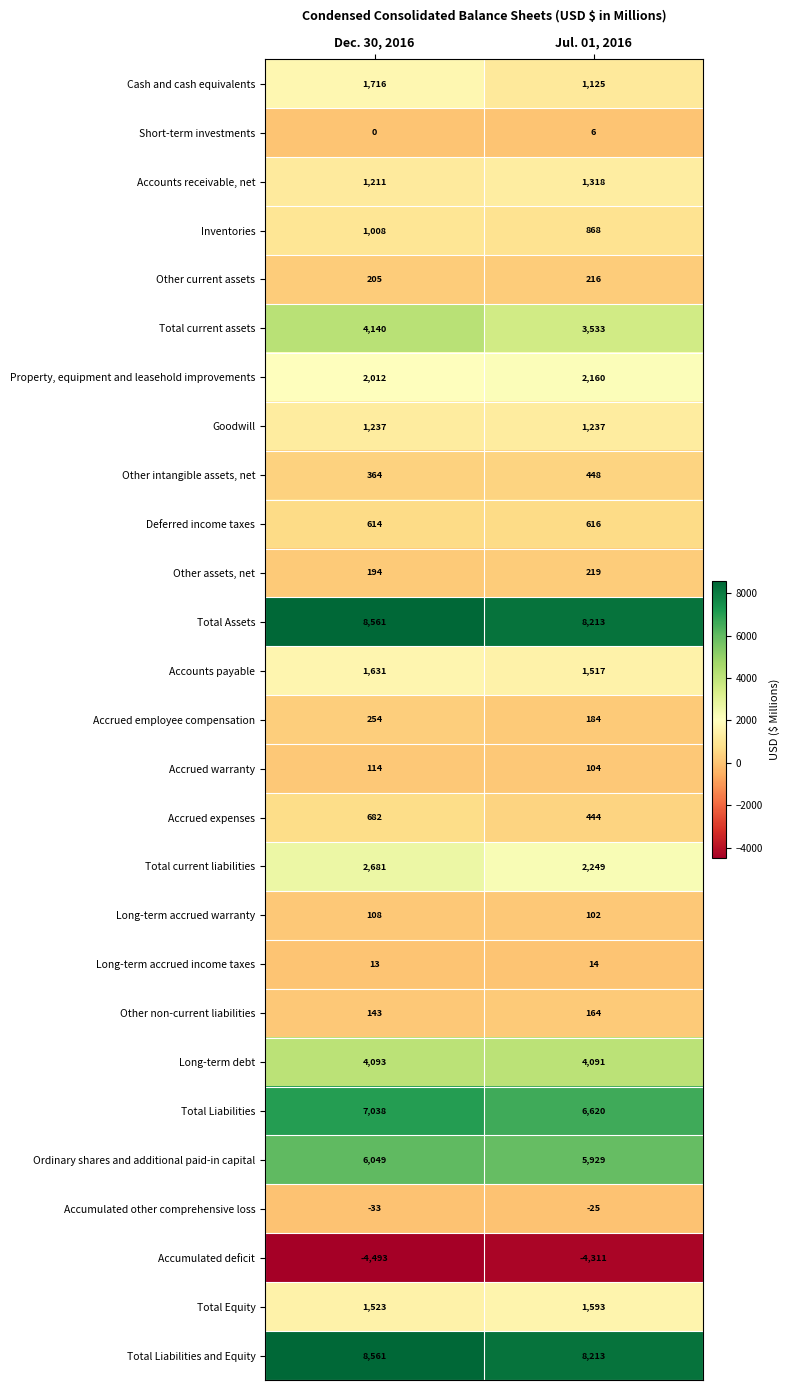

What is the total value across all series at Jul. 01, 2016?

46847